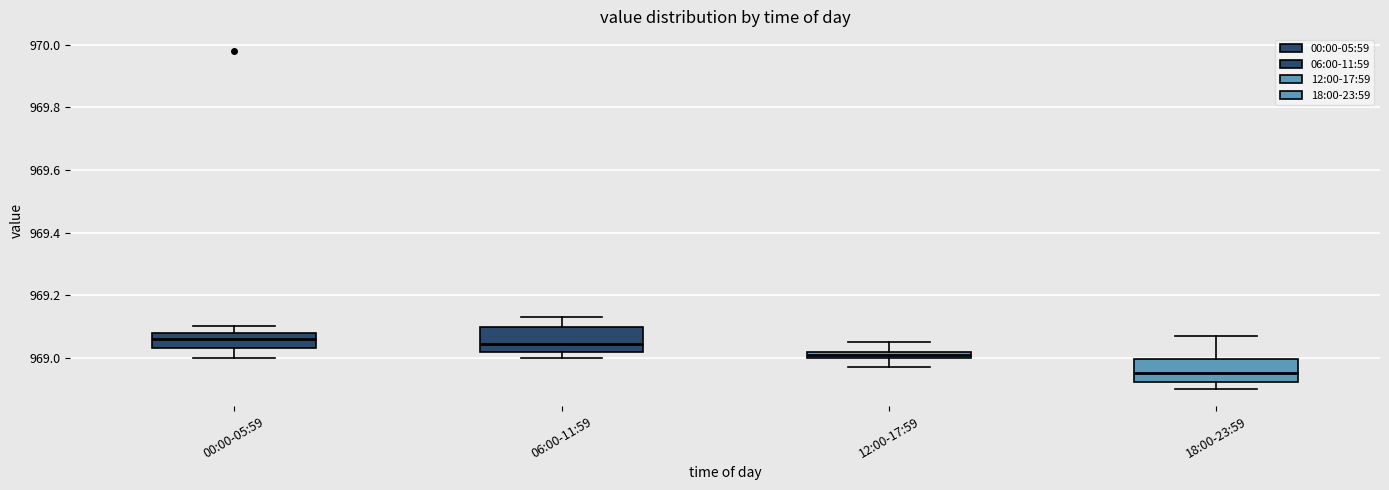

Where is the lower edge of the box for 00:00-05:59 on the y-axis? The values are not printed on the chart, so give them approximately, as read against the axis.

969.04